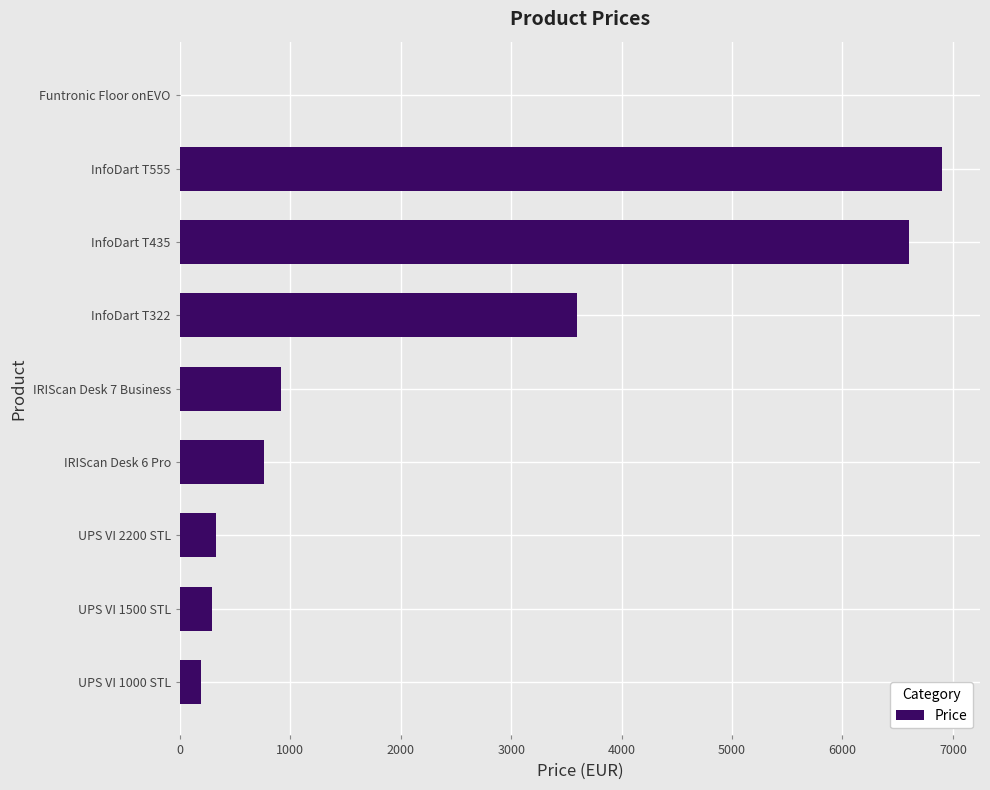

Does the chart contain stacked bars?

No